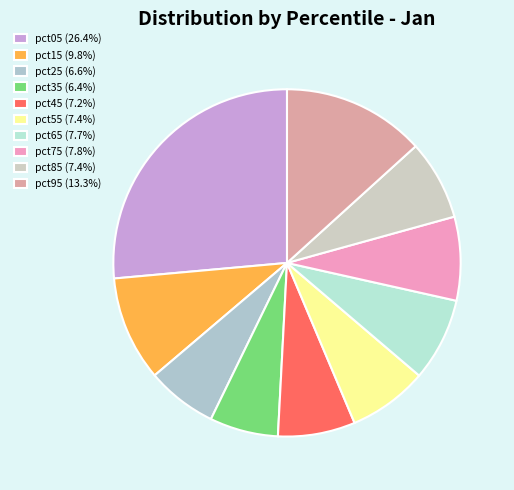

Is there a majority slice in this chart?

No